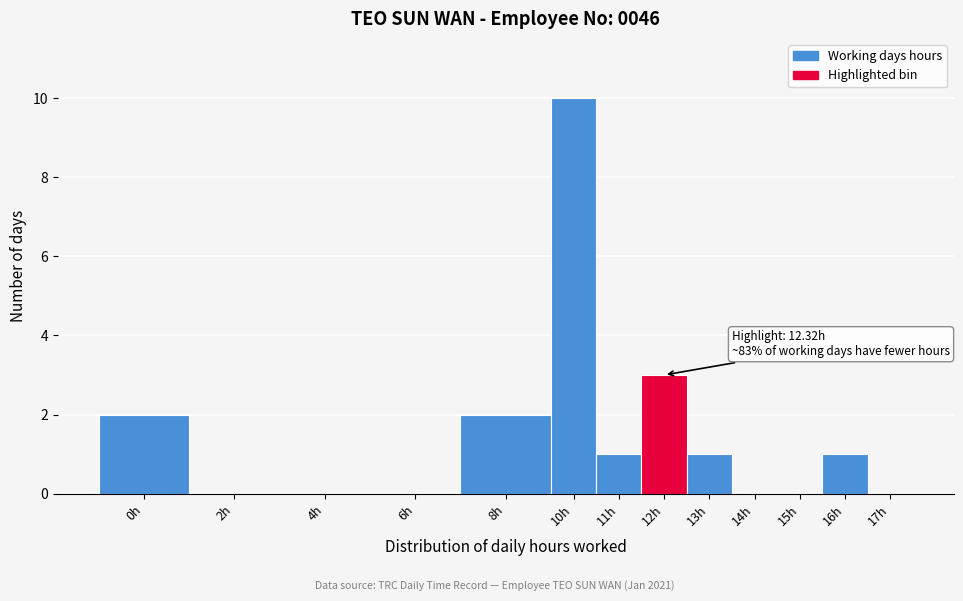

Reading left to right, list all the values displayed in this chart.

0h=2	2h=0	4h=0	6h=0	8h=2	10h=10	11h=1	12h=3	13h=1	14h=0	15h=0	16h=1	17h=0